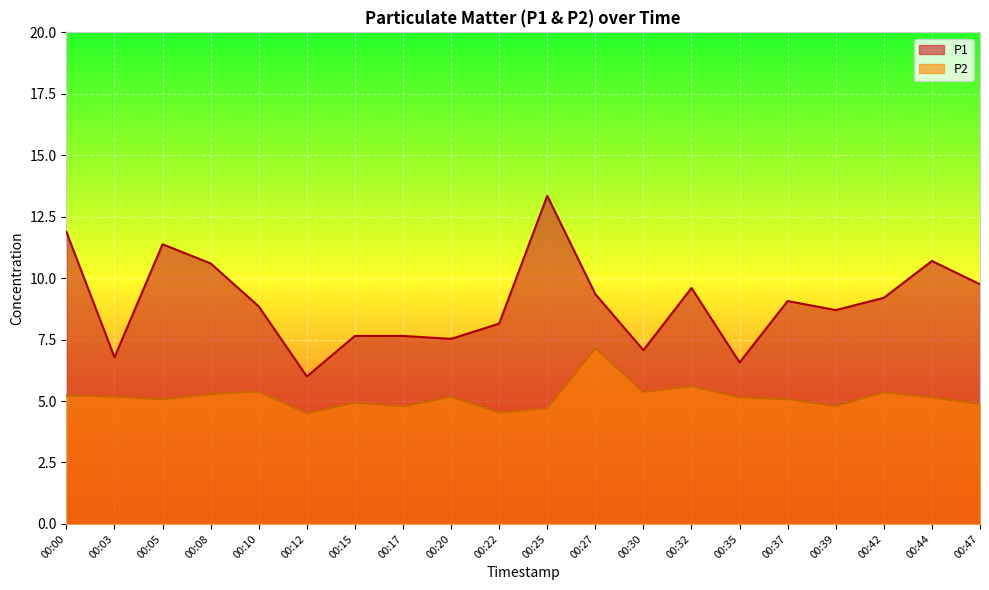

Reading right to left, transcribe all the data shown in this chart.

P1: 9.8	10.7	9.2	8.7	9.1	6.6	9.6	7.1	9.3	13.3	8.2	7.5	7.7	7.7	6.0	8.8	10.6	11.4	6.8	11.9
P2: 4.9	5.2	5.3	4.8	5.1	5.2	5.6	5.4	7.2	4.7	4.5	5.2	4.8	4.9	4.5	5.4	5.3	5.1	5.2	5.2